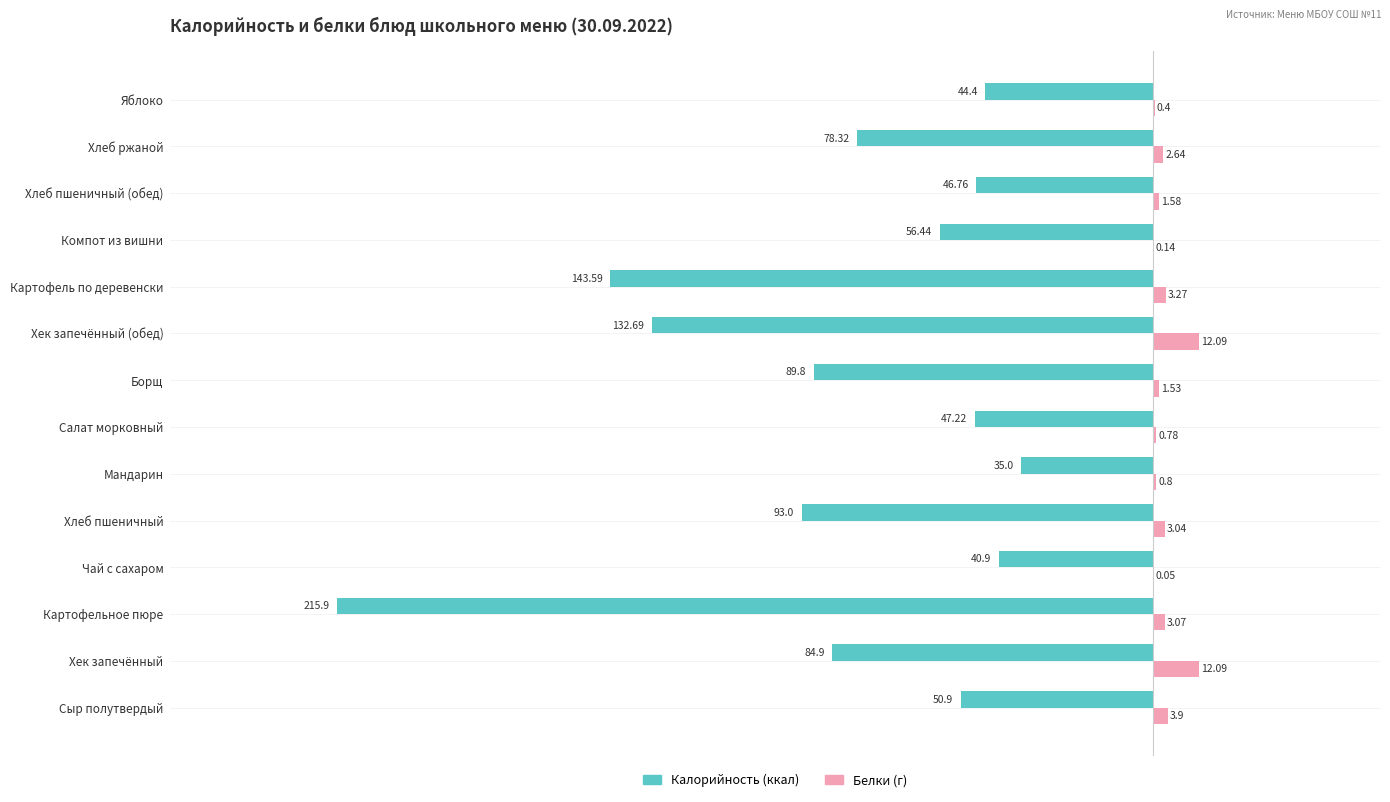

At which category is the sum across all series the highest?

Мандарин